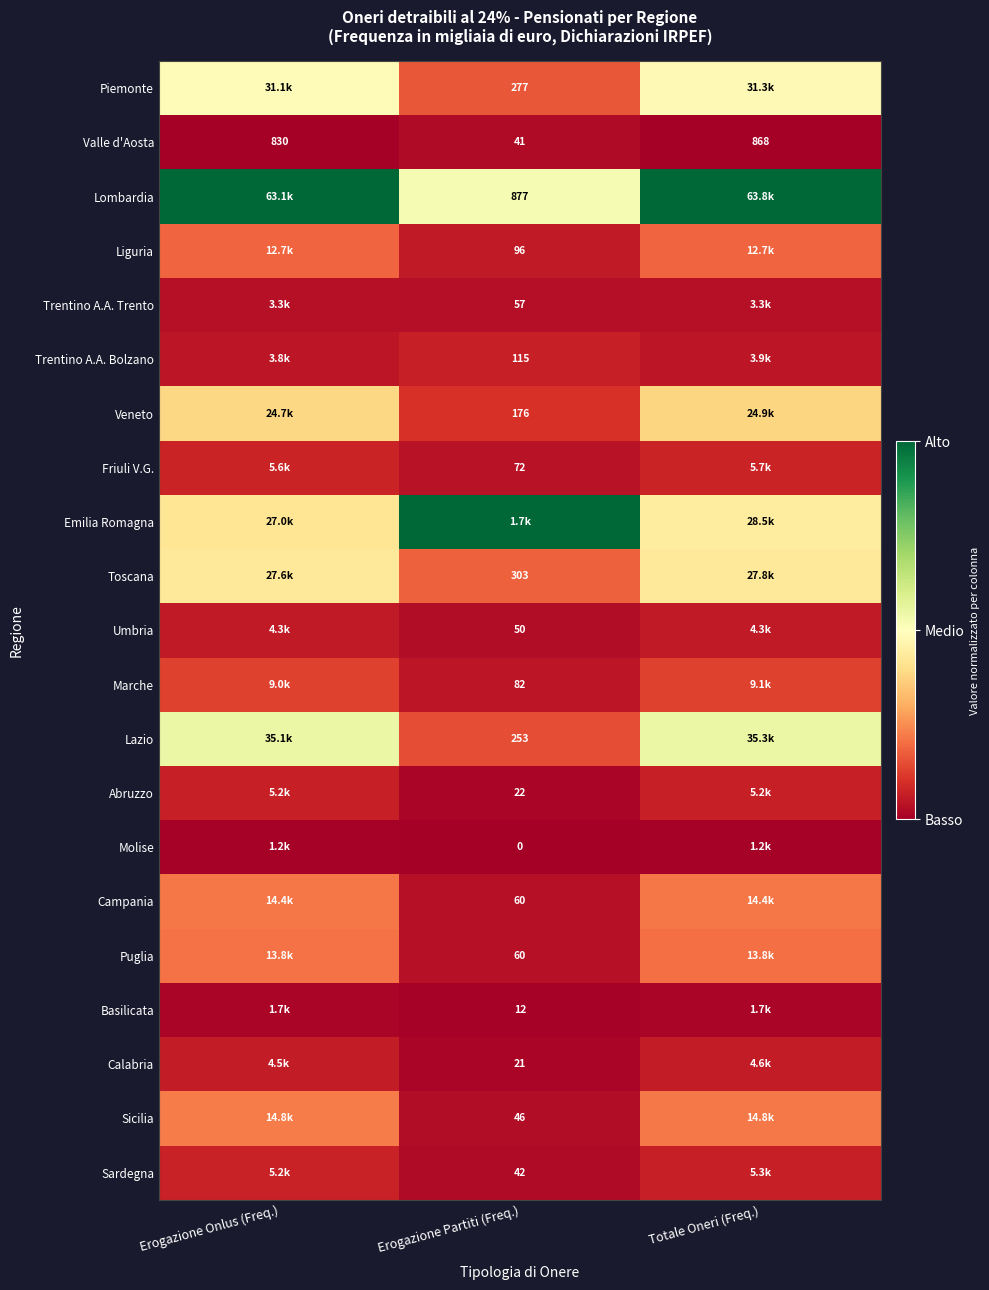

At which label does Valle d'Aosta reach its peak?

Totale Oneri (Freq.)